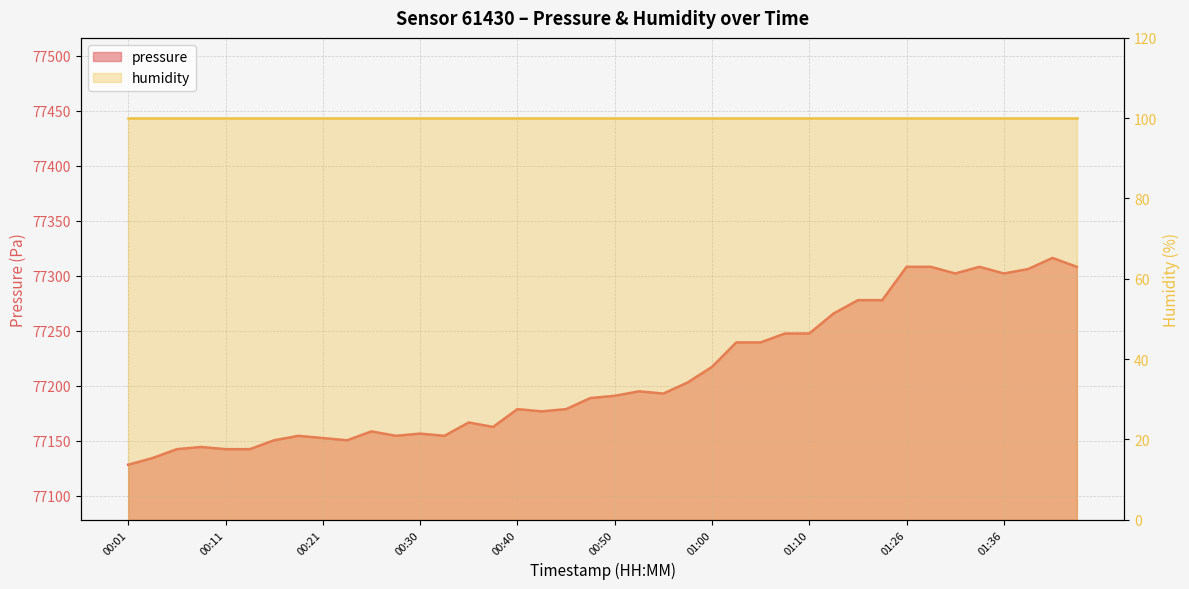

What is the difference between the maximum and minimum values?

188.0